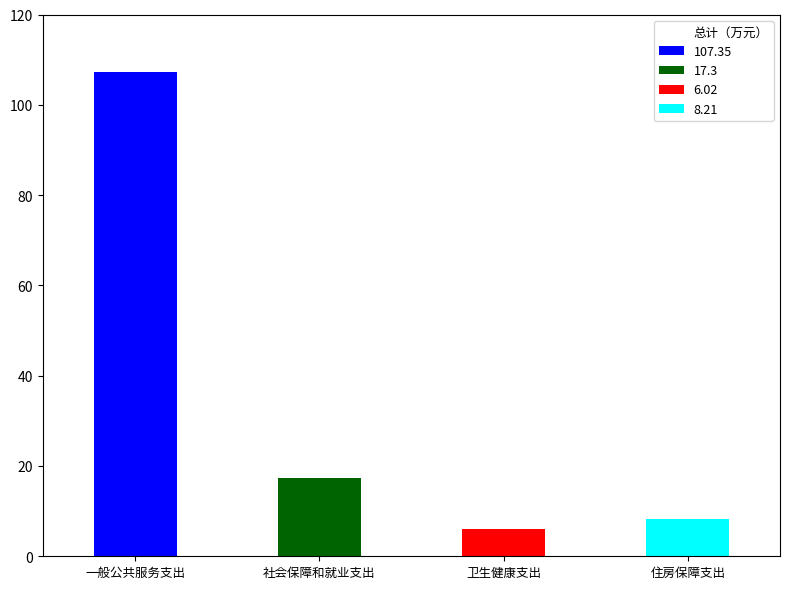

At which label does 总计 reach its peak?

一般公共服务支出